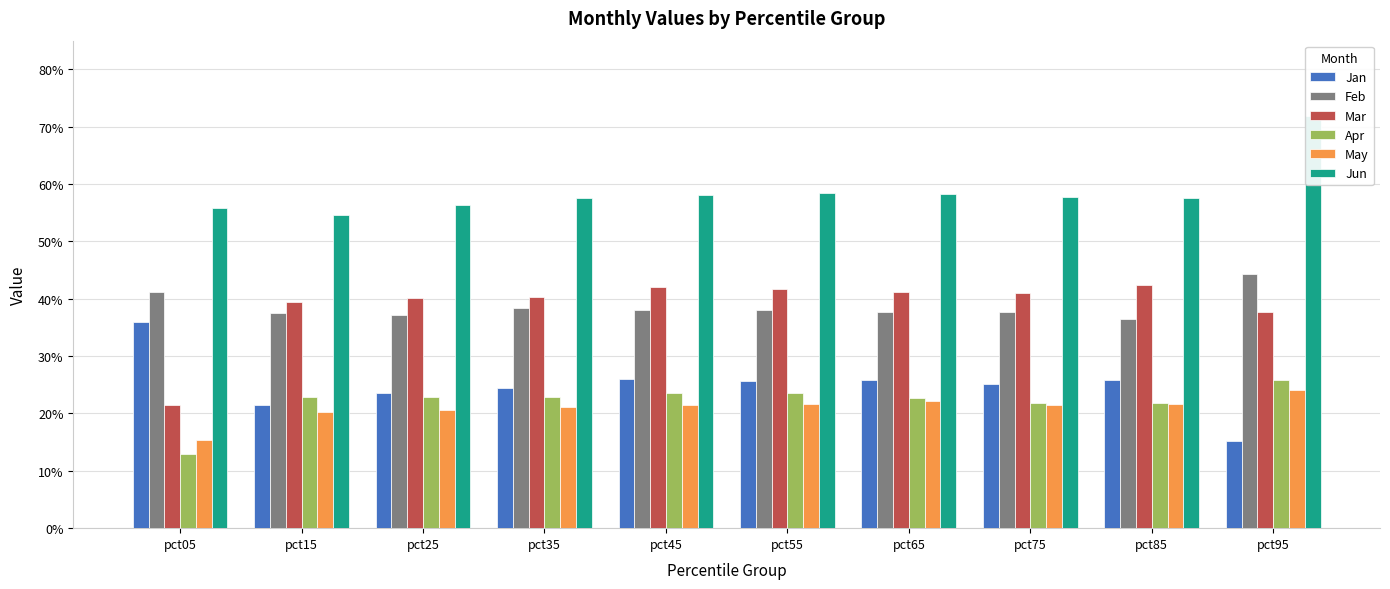

Is the value of Mar at pct05 greater than the value of Jan at pct85?

No